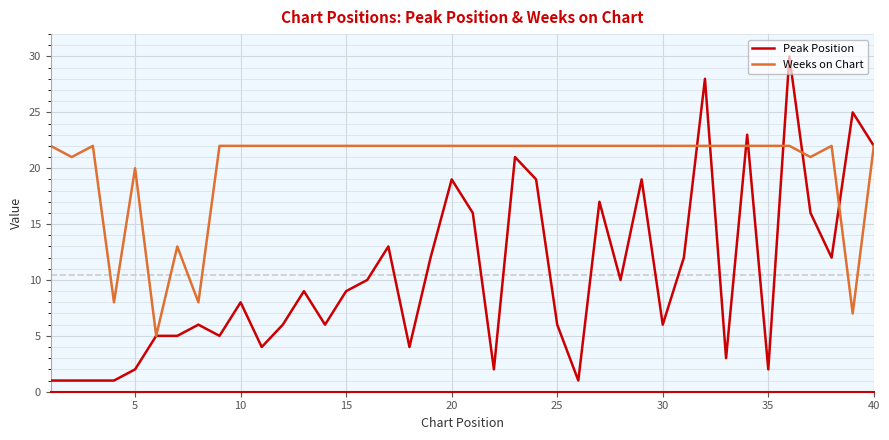

Which series has the largest total across all categories?

Weeks on Chart